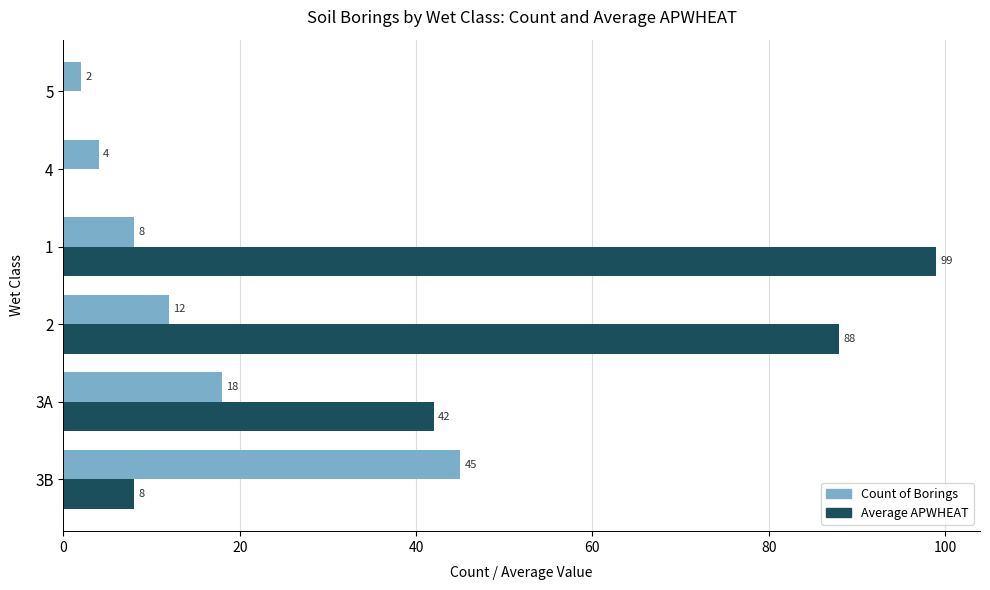

Which label corresponds to the largest value in the chart?

1